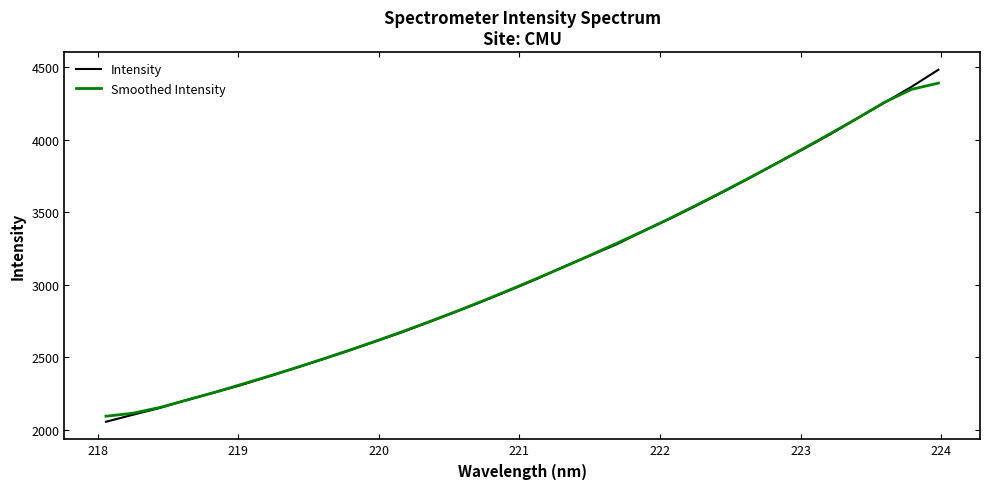

After their last crossing, which series has the higher values: Smoothed Intensity or Intensity?

Intensity